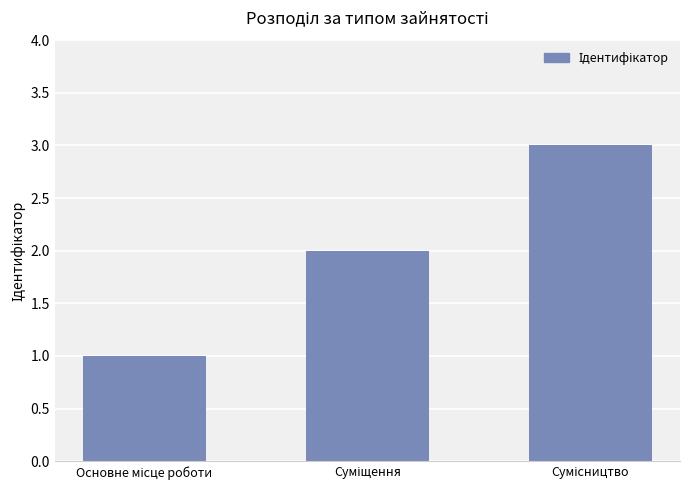

What is the maximum value shown in the chart?

3